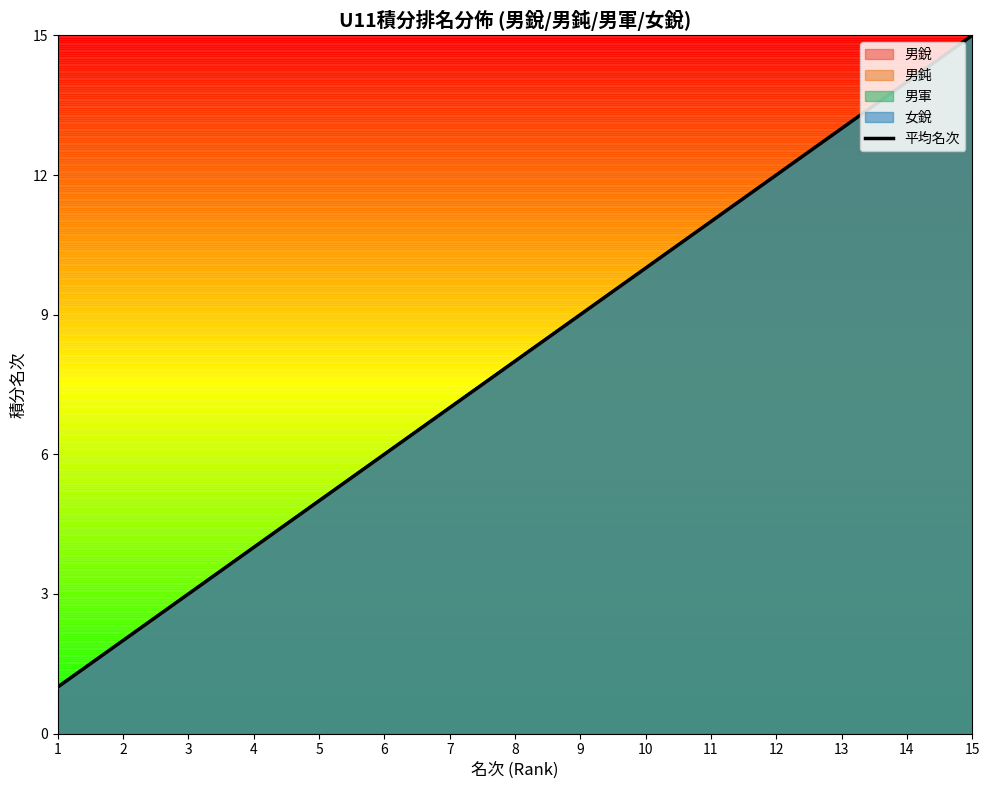

The value at 13 is 13. True or false?

True